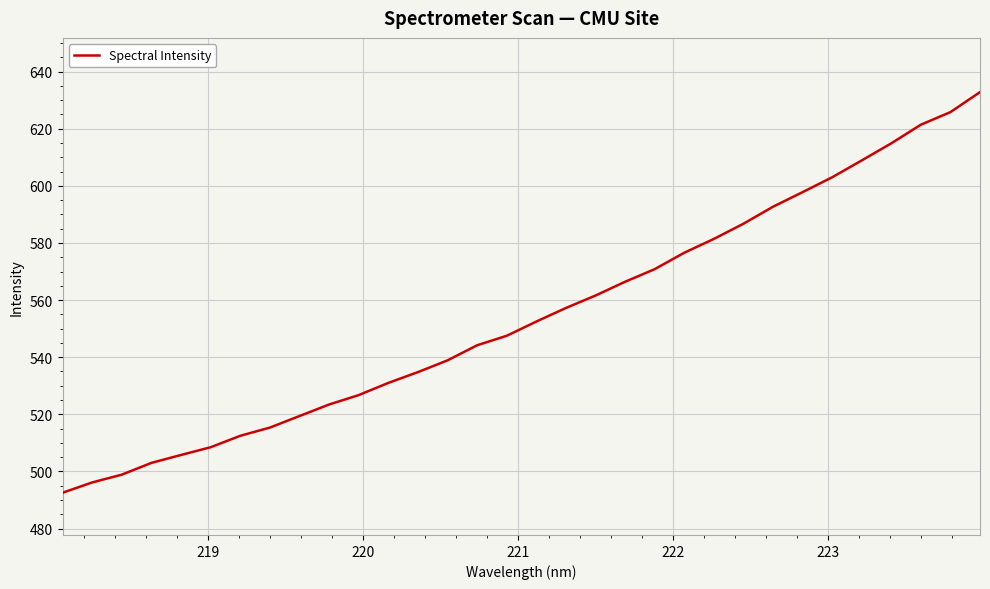

What is the greatest value displayed?

632.8